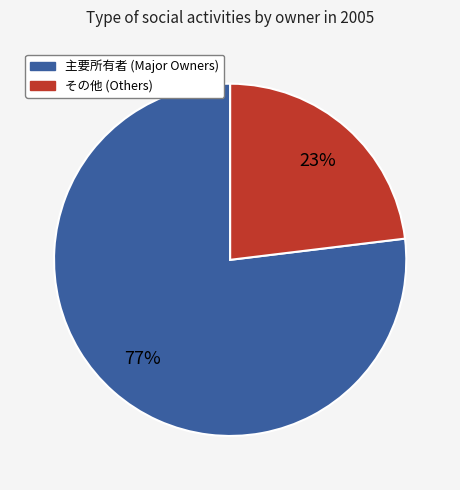

Is there any slice that represents more than half of the pie?

Yes